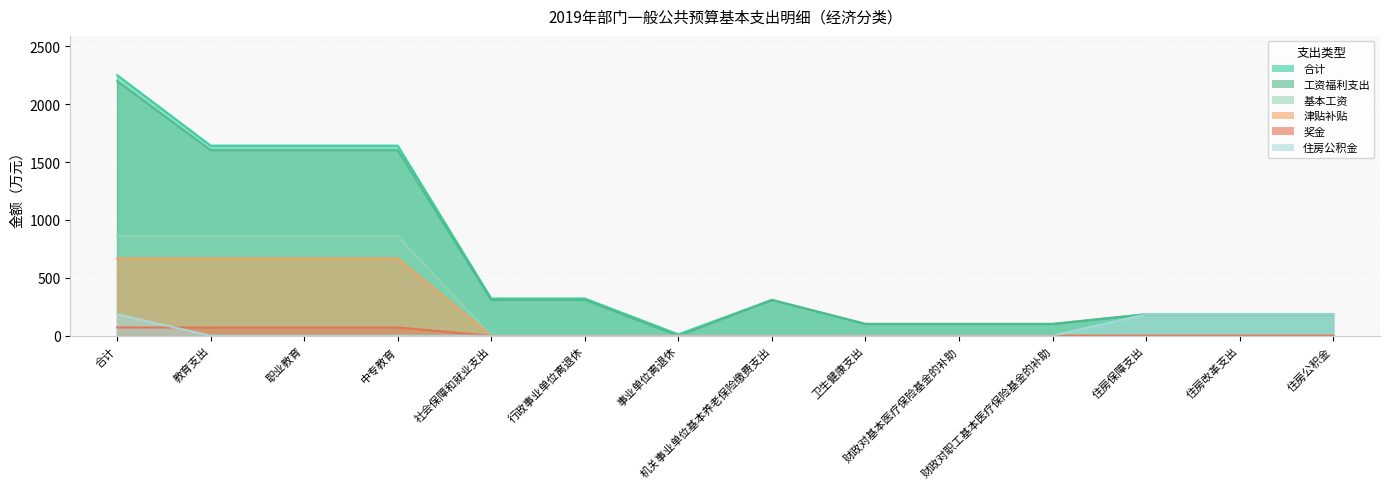

What is the sum of the 工资福利支出 values at 职业教育 and 合计?

3801.6